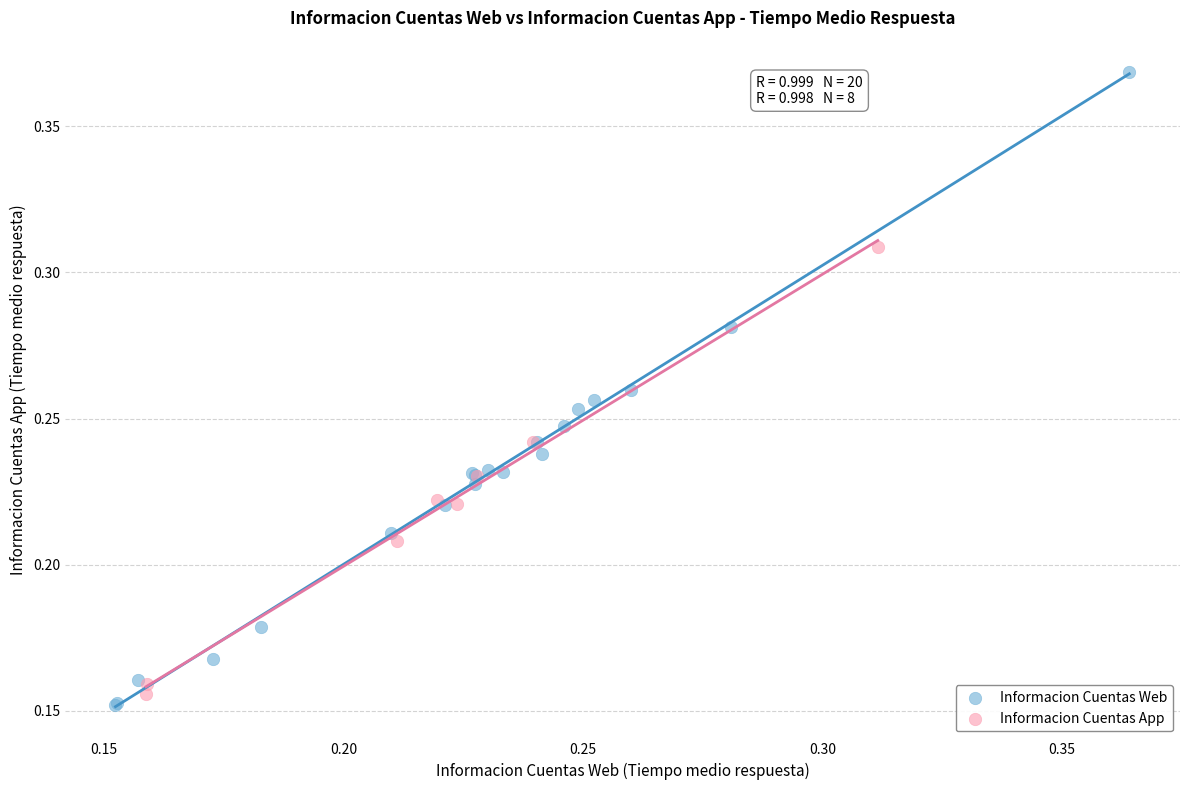

Which series reaches the maximum Y coordinate?

Informacion Cuentas Web